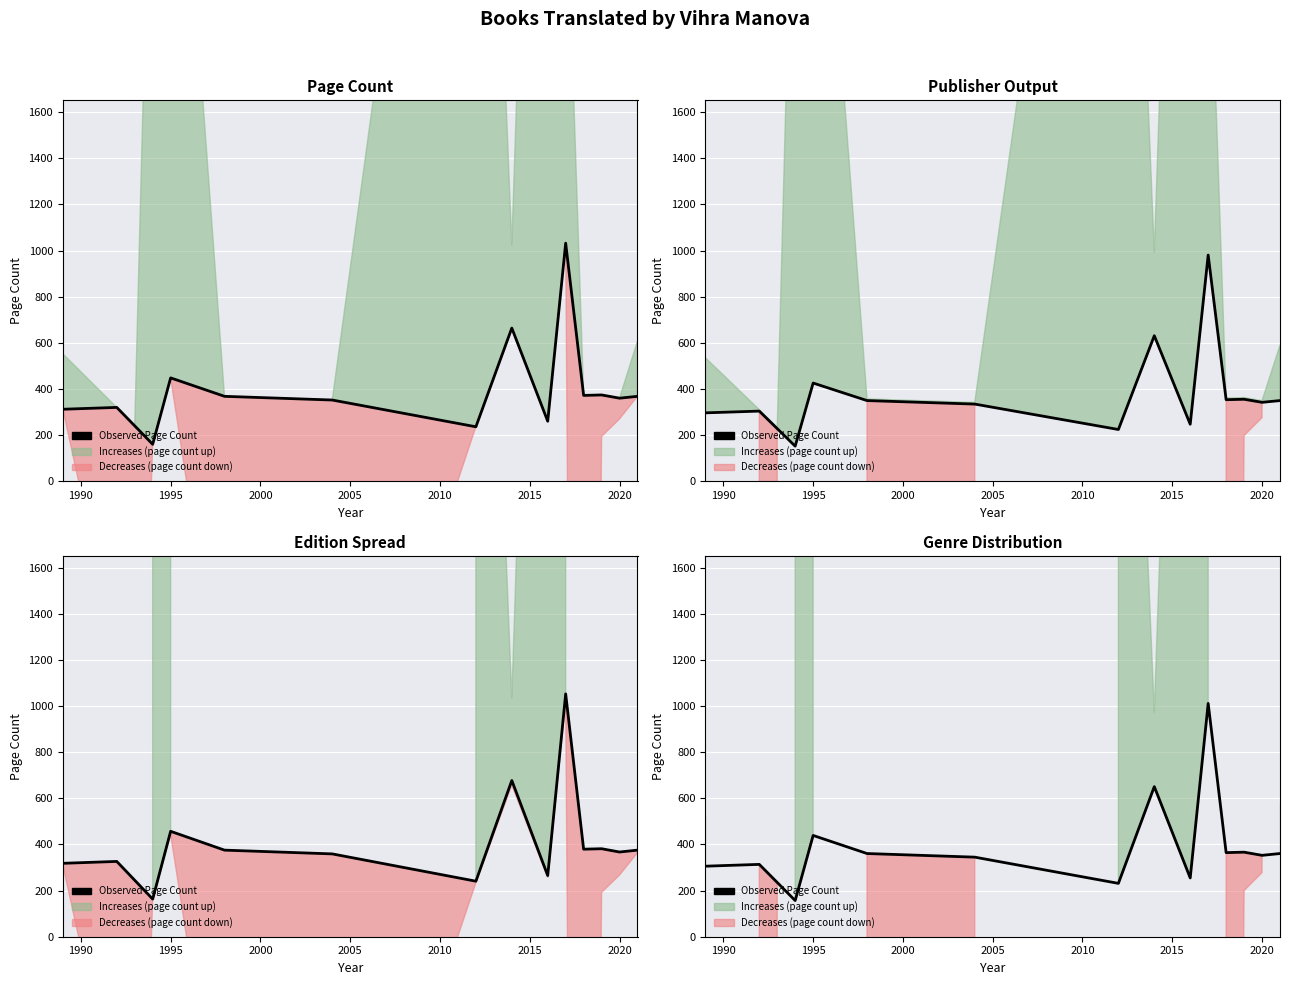

Reading right to left, transcribe all the data shown in this chart.

360.6	352.8	366.5	364.6	1011.4	254.8	650.7	231.3	345.0	360.6	439.0	156.8	235.2	313.6	305.8